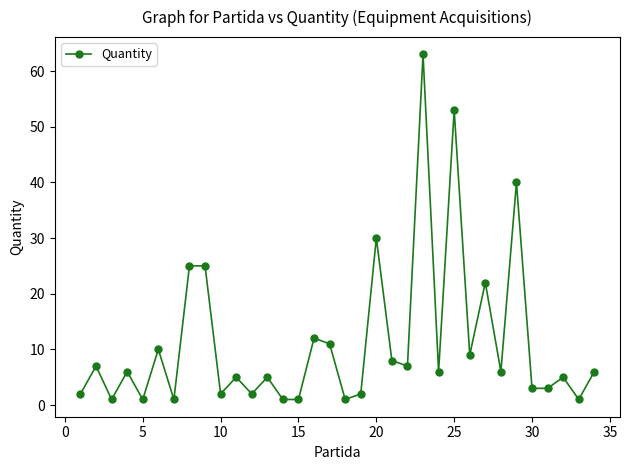

How many lines are shown in the chart?

1